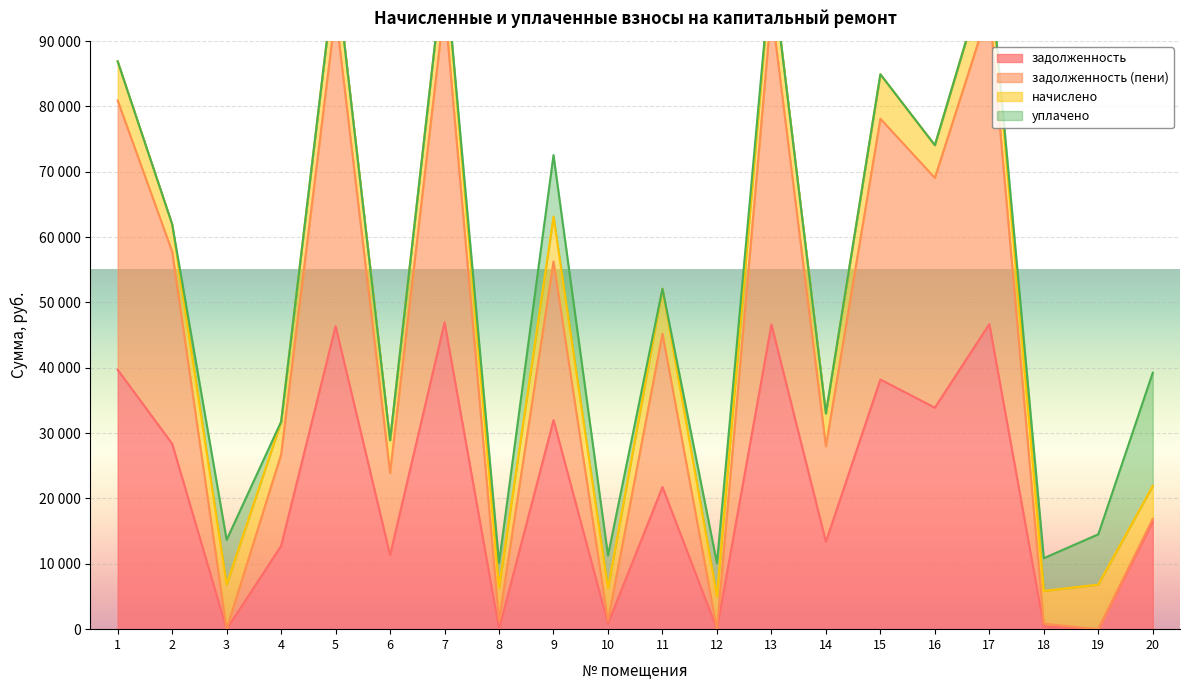

List the labels in order of задолженность (пени) value, smallest first.

3, 12, 19, 18, 10, 8, 20, 6, 4, 14, 11, 9, 2, 16, 15, 1, 5, 13, 17, 7